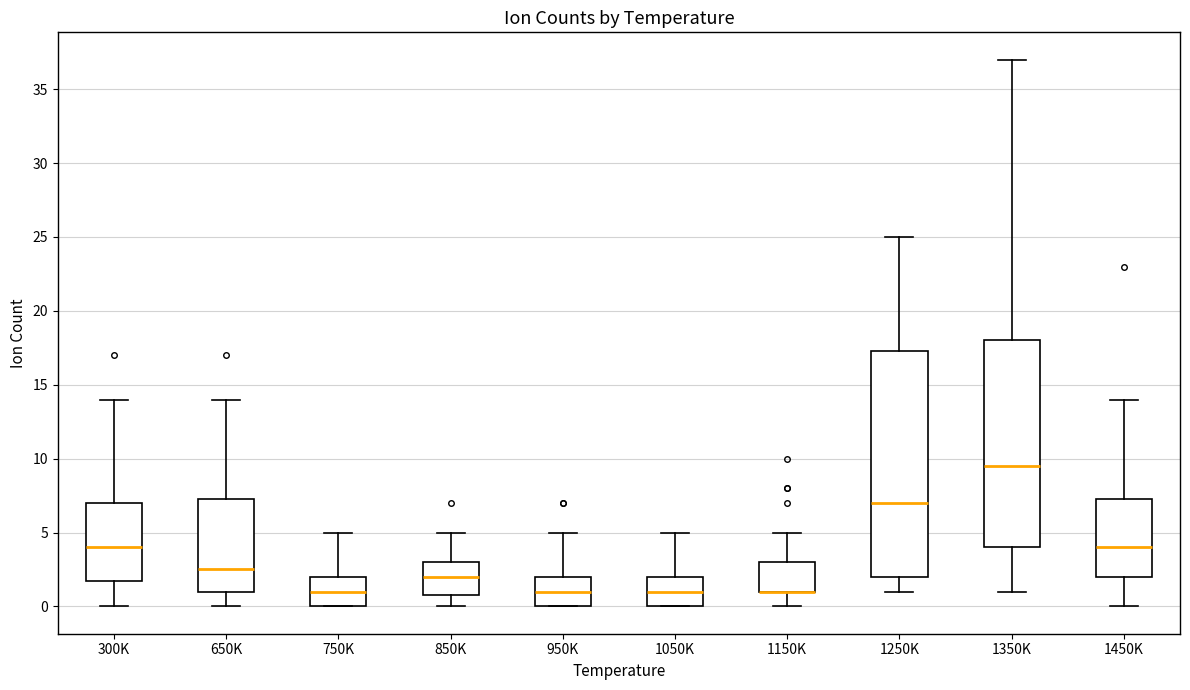

Reading left to right, transcribe this box plot: for each box, give where its median line is, the range the box spans, and where its two whiskers end, as read against the y-axis. The values are not printed on the chart, so give them approximately, as read against the axis.

300K: median 4.0, box 2.0 to 7.0, whiskers 0.0 to 14.0
650K: median 2.5, box 1.0 to 7.5, whiskers 0.0 to 14.0
750K: median 1.0, box 0.0 to 2.0, whiskers 0.0 to 5.0
850K: median 2.0, box 1.0 to 3.0, whiskers 0.0 to 5.0
950K: median 1.0, box 0.0 to 2.0, whiskers 0.0 to 5.0
1050K: median 1.0, box 0.0 to 2.0, whiskers 0.0 to 5.0
1150K: median 1.0 (drawn on the box's lower edge), box 1.0 to 3.0, whiskers 0.0 to 5.0
1250K: median 7.0, box 2.0 to 17.5, whiskers 1.0 to 25.0
1350K: median 9.5, box 4.0 to 18.0, whiskers 1.0 to 37.0
1450K: median 4.0, box 2.0 to 7.5, whiskers 0.0 to 14.0